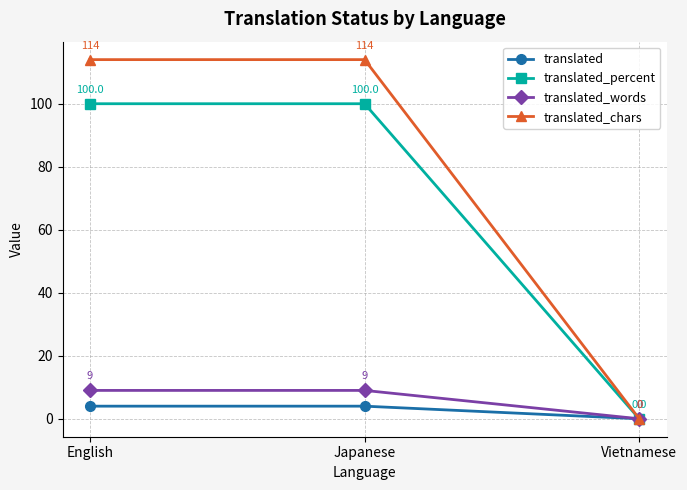

Rank the series at Japanese from lowest to highest value.

translated, translated_words, translated_percent, translated_chars